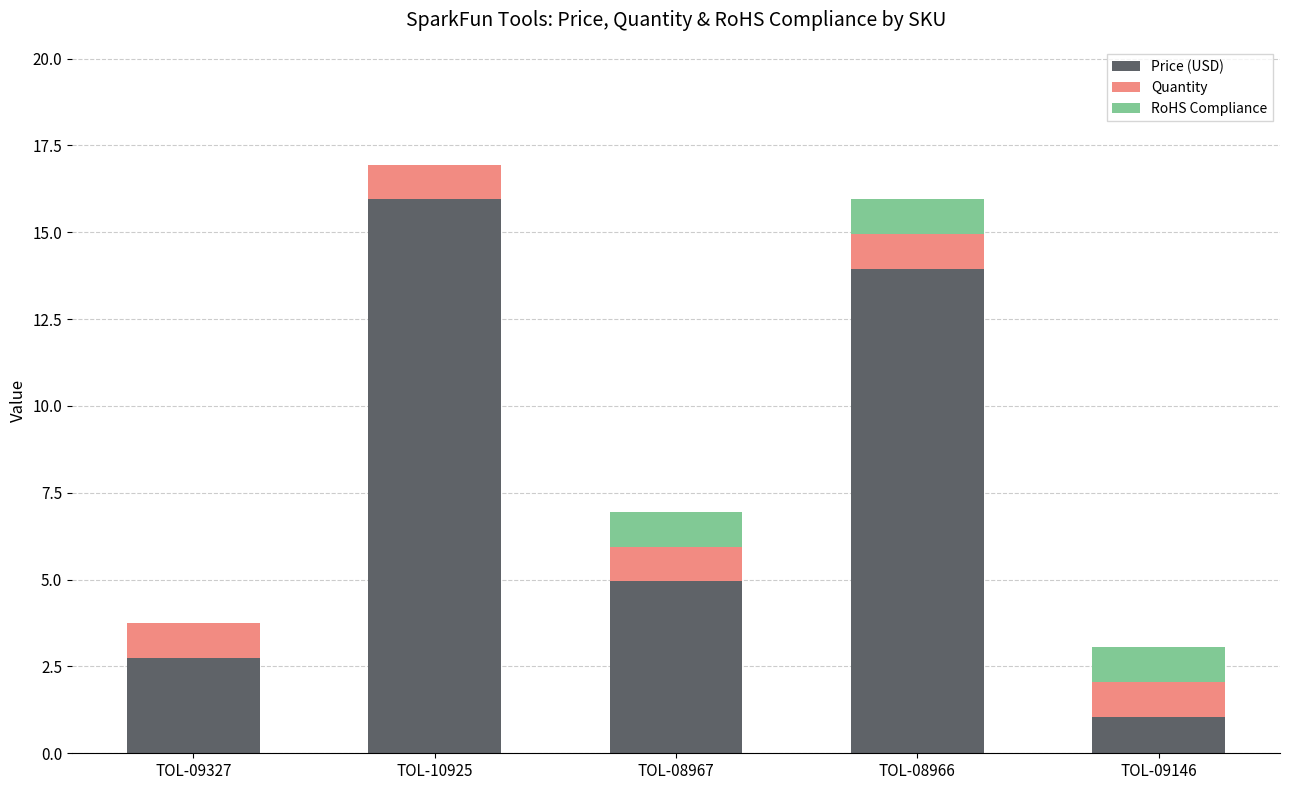

The Price (USD) series shows 2.7 at TOL-08967. True or false?

False